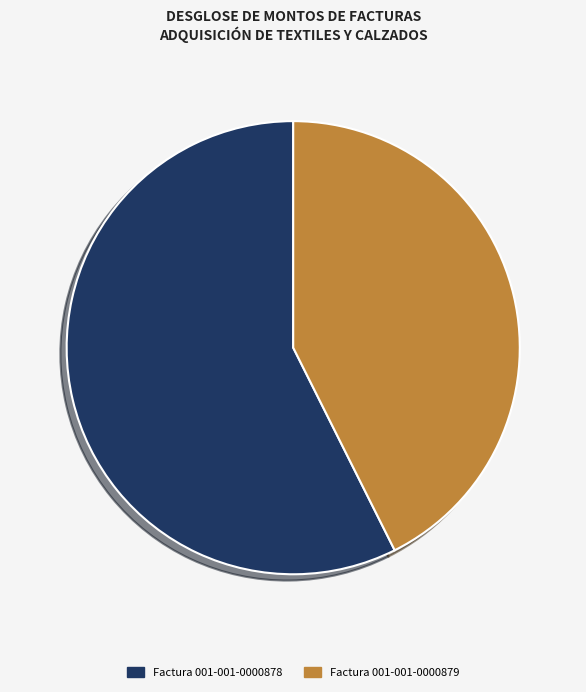

The Factura 001-001-0000878 slice represents 71% of the pie. True or false?

False